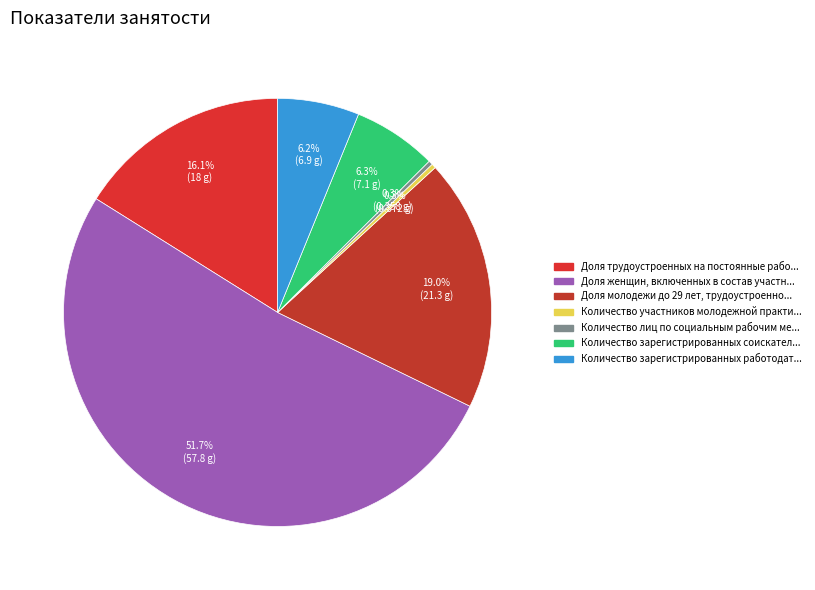

Is there a majority slice in this chart?

Yes